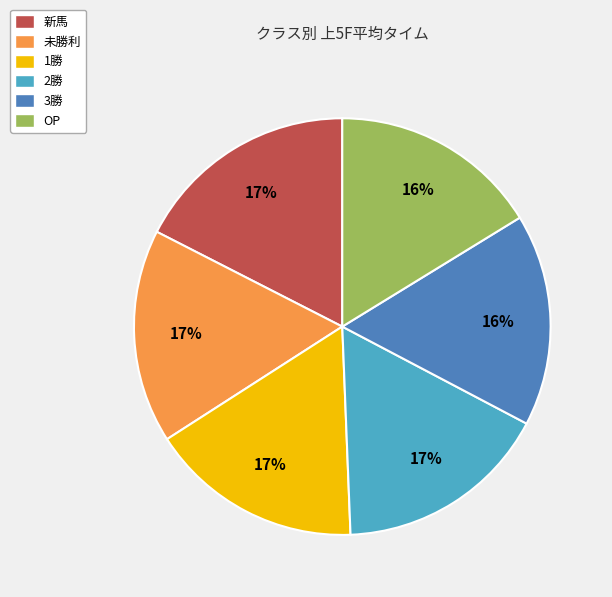

To the nearest percent, what is the average slice percentage?

17%